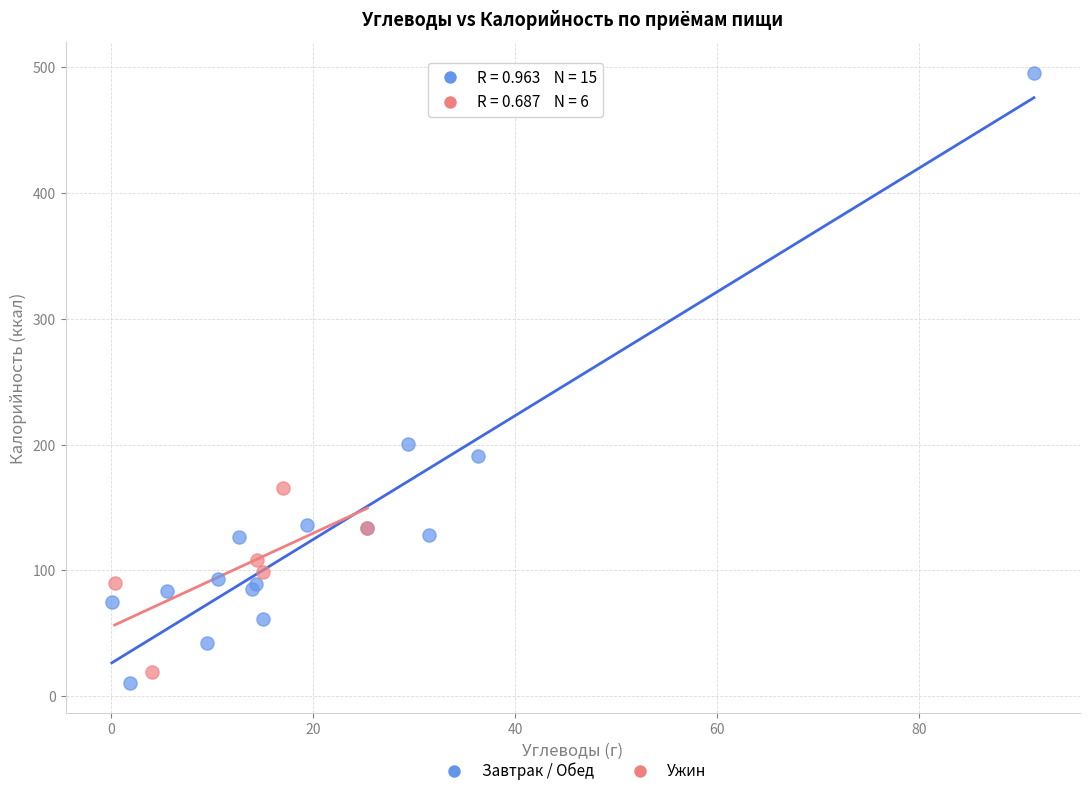

What are all the series names shown in the legend?

Завтрак / Обед, Ужин